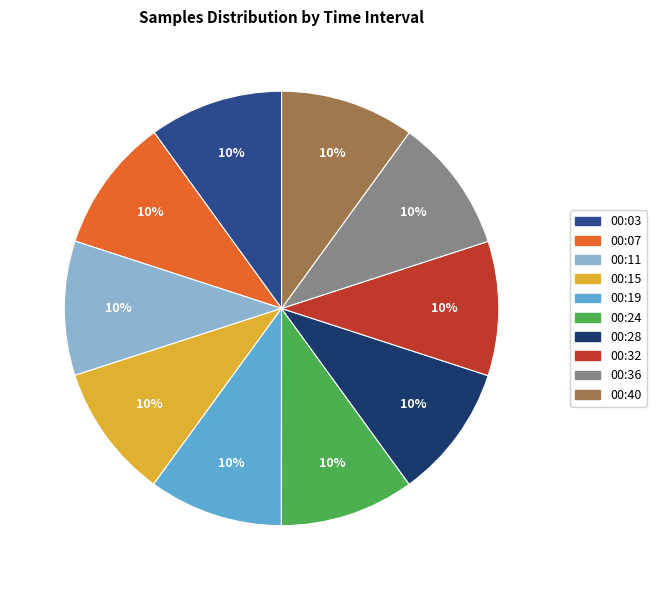

How many segments does this pie chart have?

10